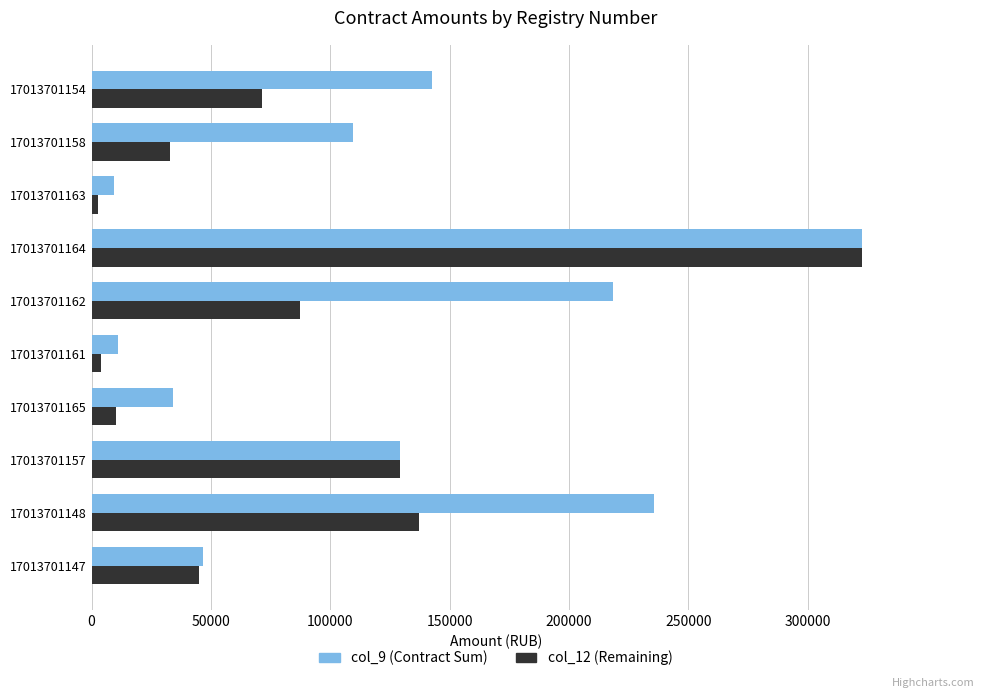

Which series has the widest spread of values?

col_12 (Remaining)